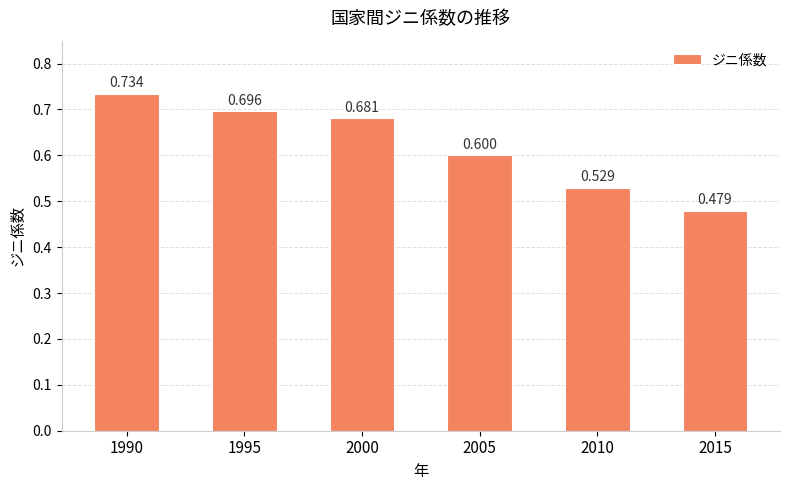

Reading right to left, extract all data points from this chart.

0.5	0.5	0.6	0.7	0.7	0.7